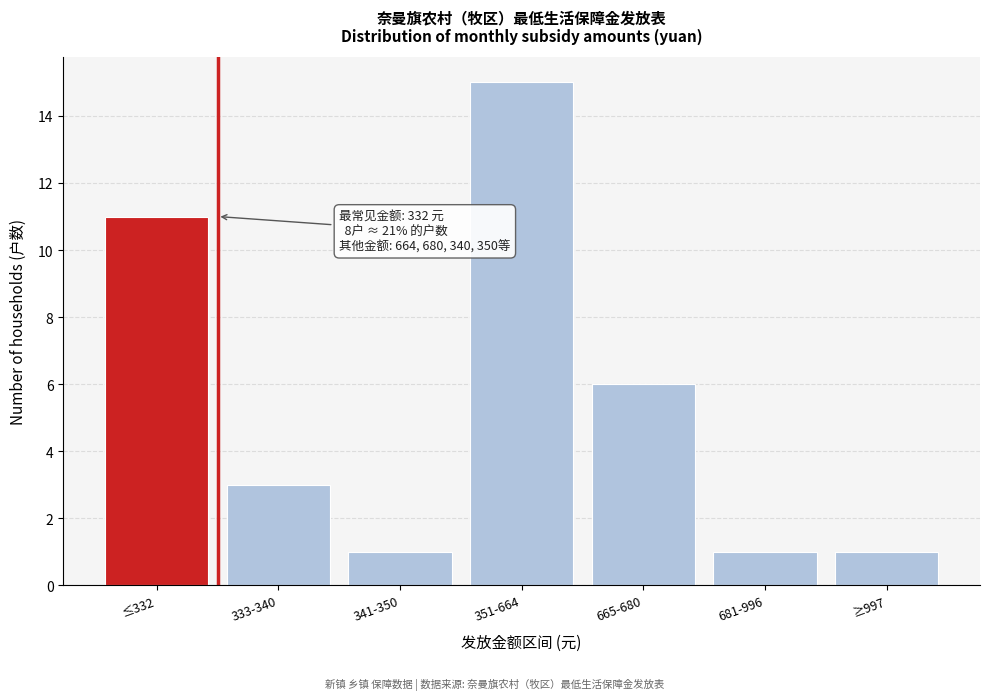

Reading left to right, extract all data points from this chart.

11	3	1	15	6	1	1